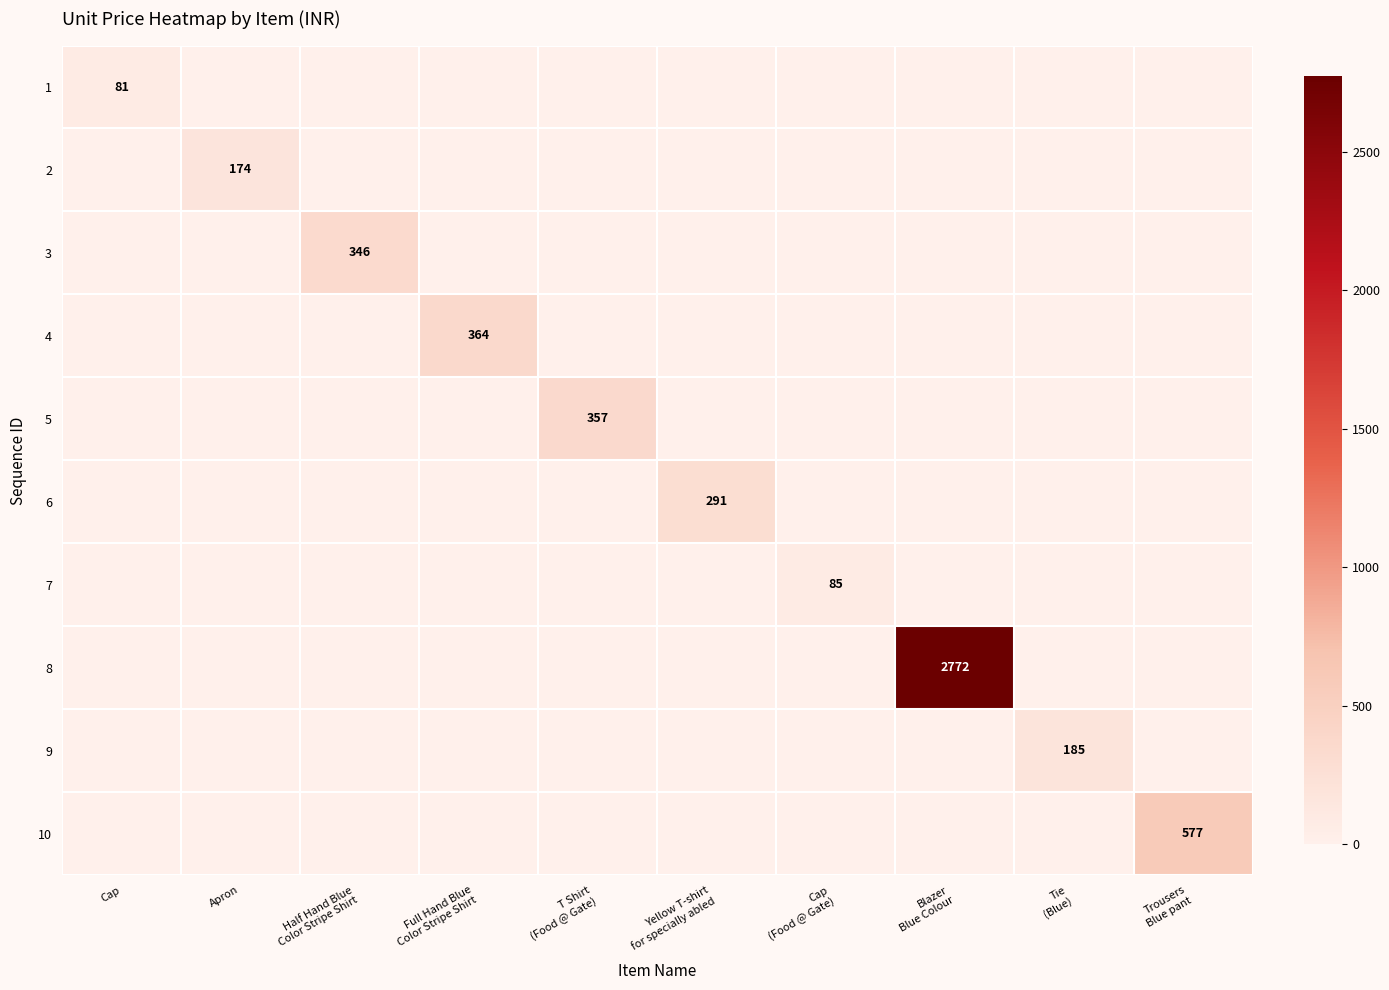

At which category is the sum across all series the highest?

Blazer
Blue Colour